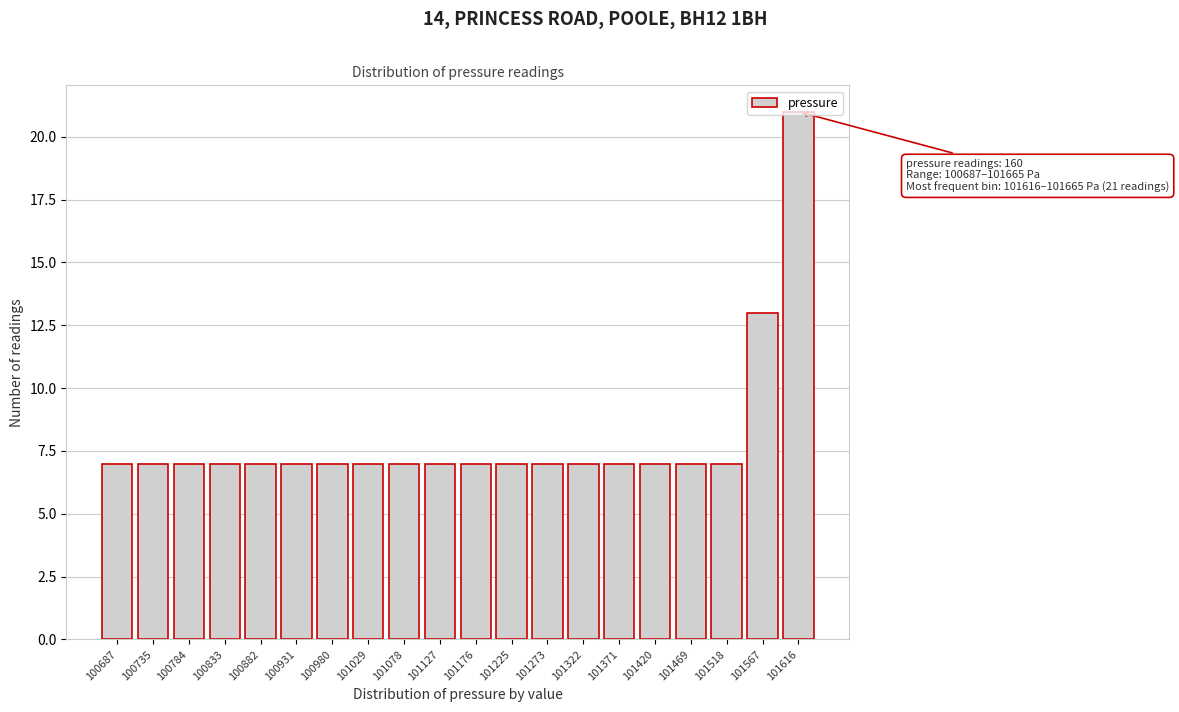

What is the smallest value displayed?

7